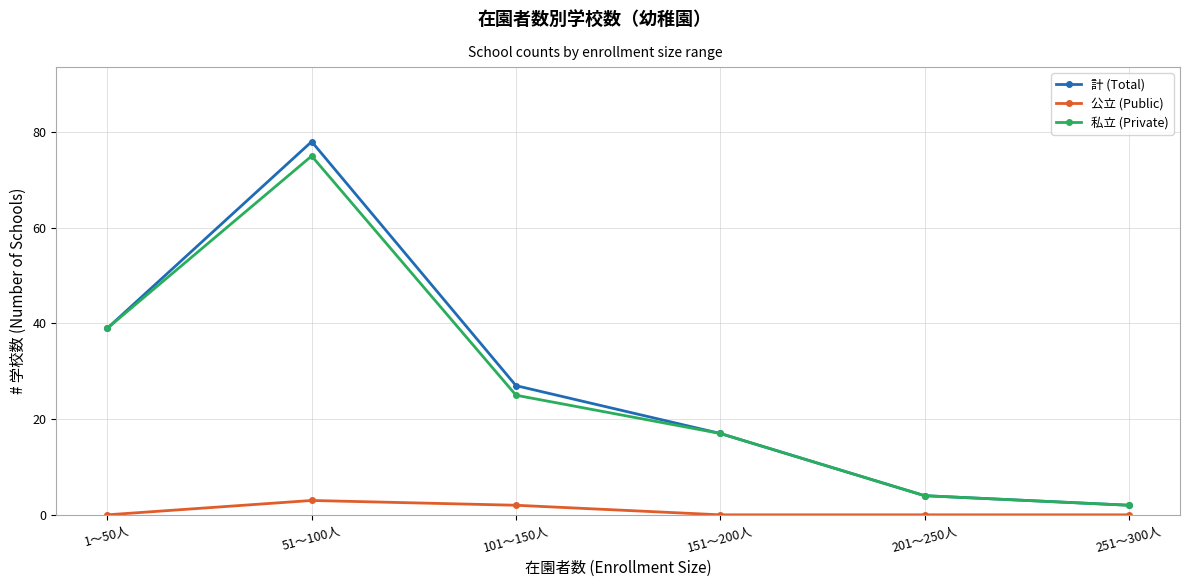

In 公立 (Public), how many points are higher than both neighbors (excluding endpoints)?

1